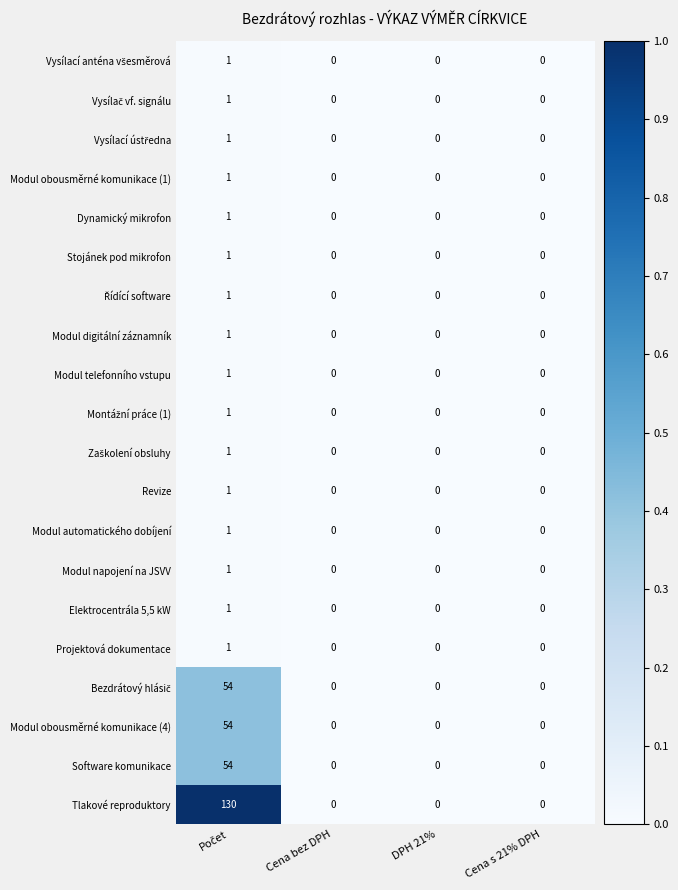

Which series has the largest total across all categories?

Tlakové reproduktory